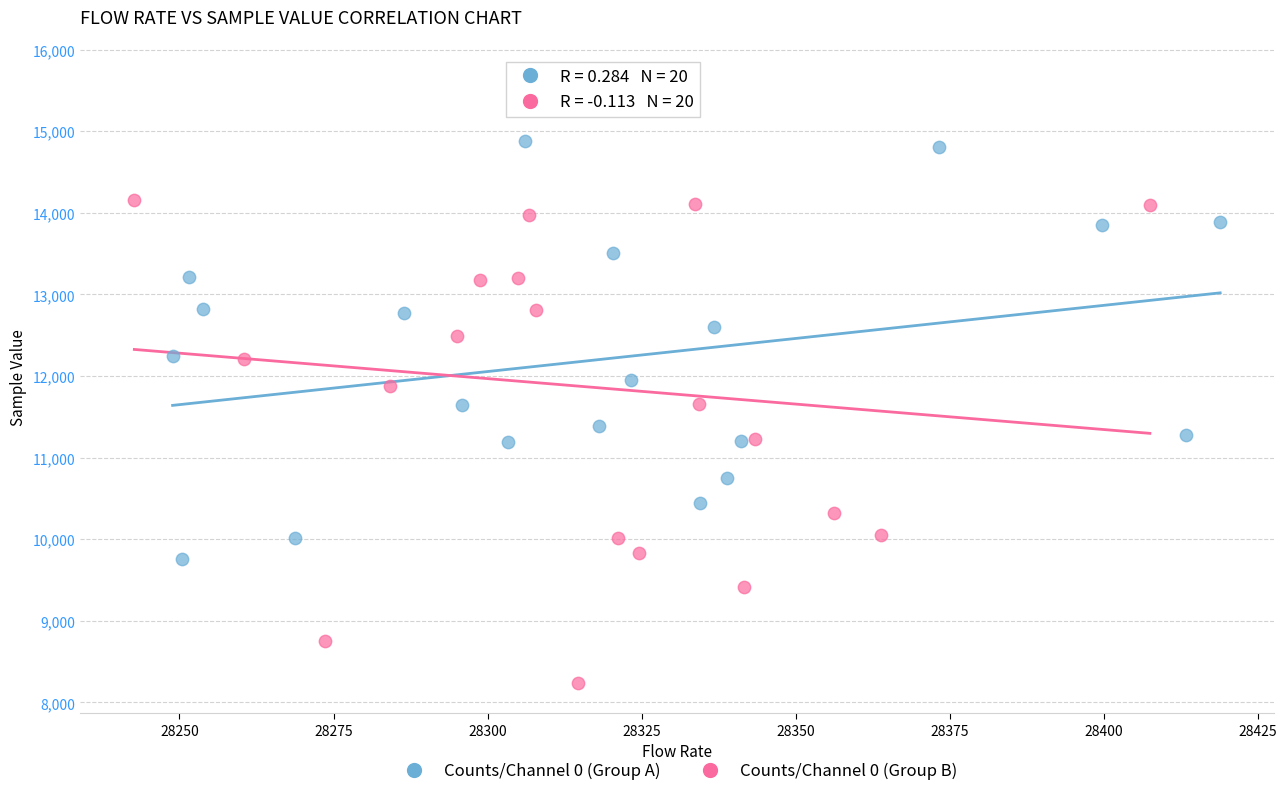

Which series reaches the maximum Y coordinate?

Counts/Channel 0 (Group B)